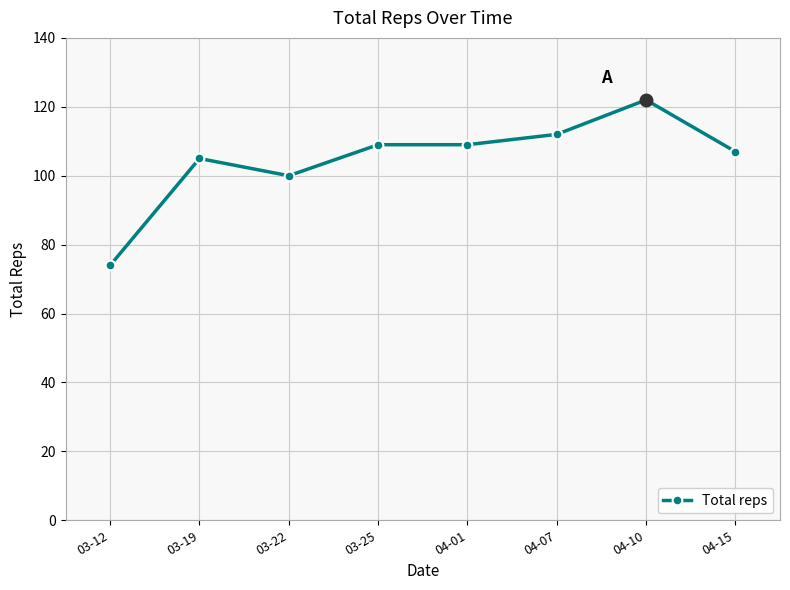

What is the value of the 6th point from the left?

112